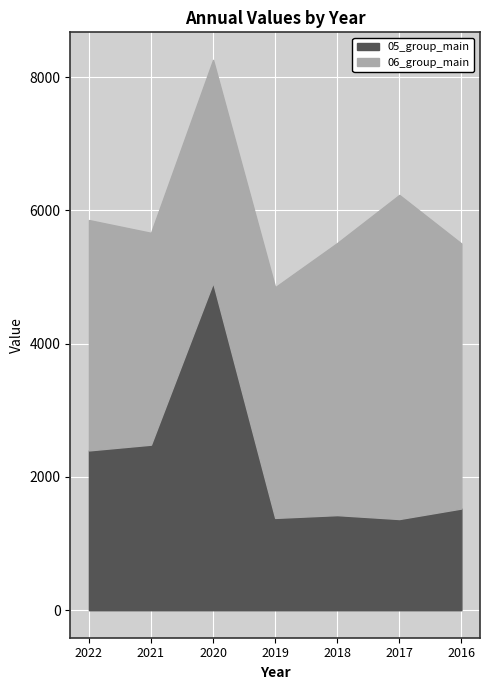

True or false: 06_group_main has a value of 3343 at 2020.

True